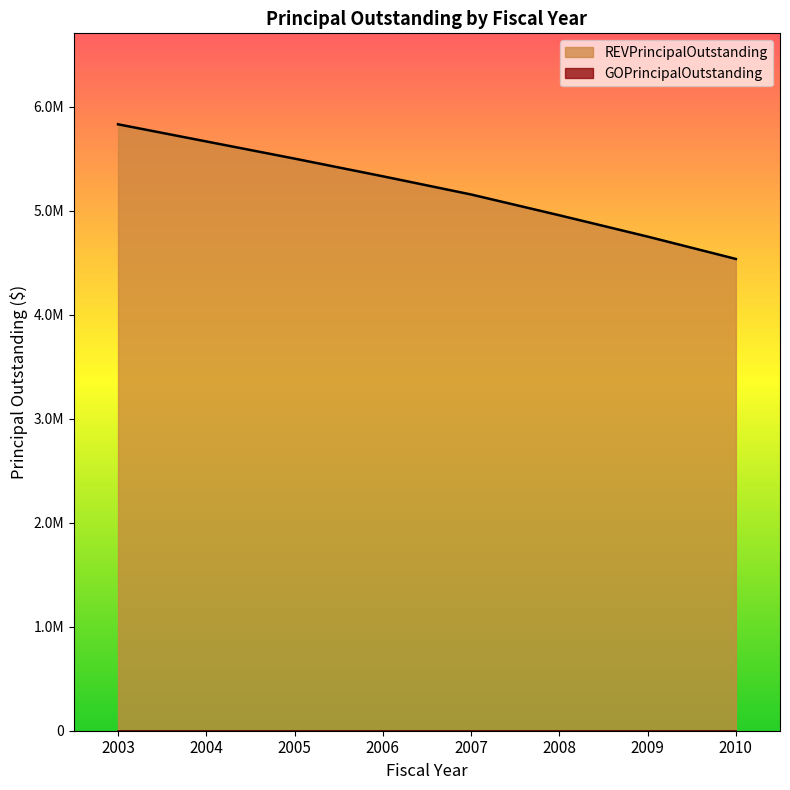

Rank the categories by value from highest to lowest.

2003, 2004, 2005, 2006, 2007, 2008, 2009, 2010